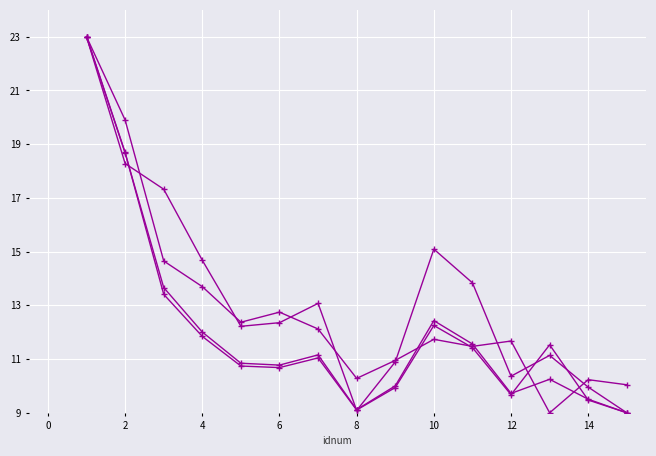

How many lines are shown in the chart?

4